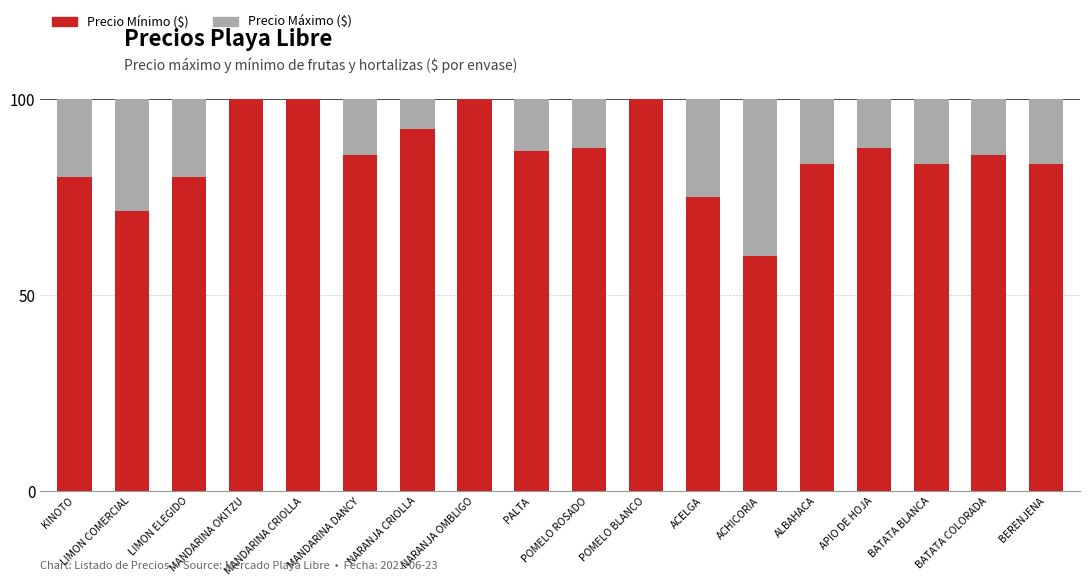

How many distinct data groups are displayed?

2